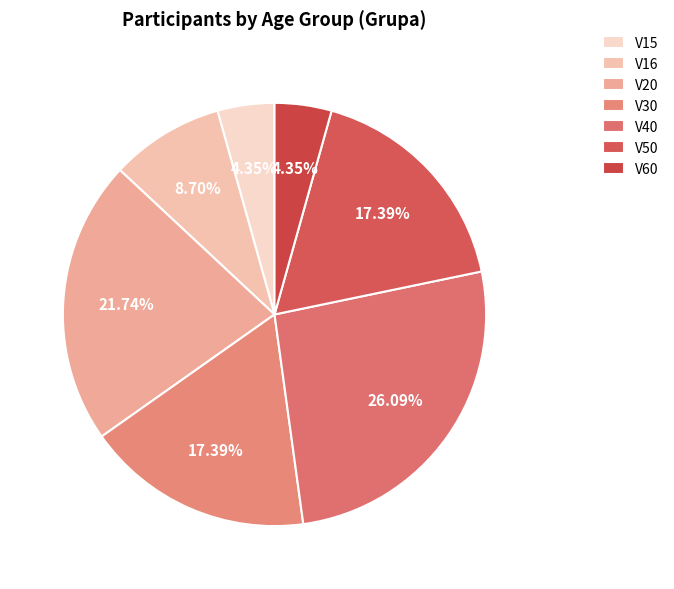

How many slices are in this pie chart?

7